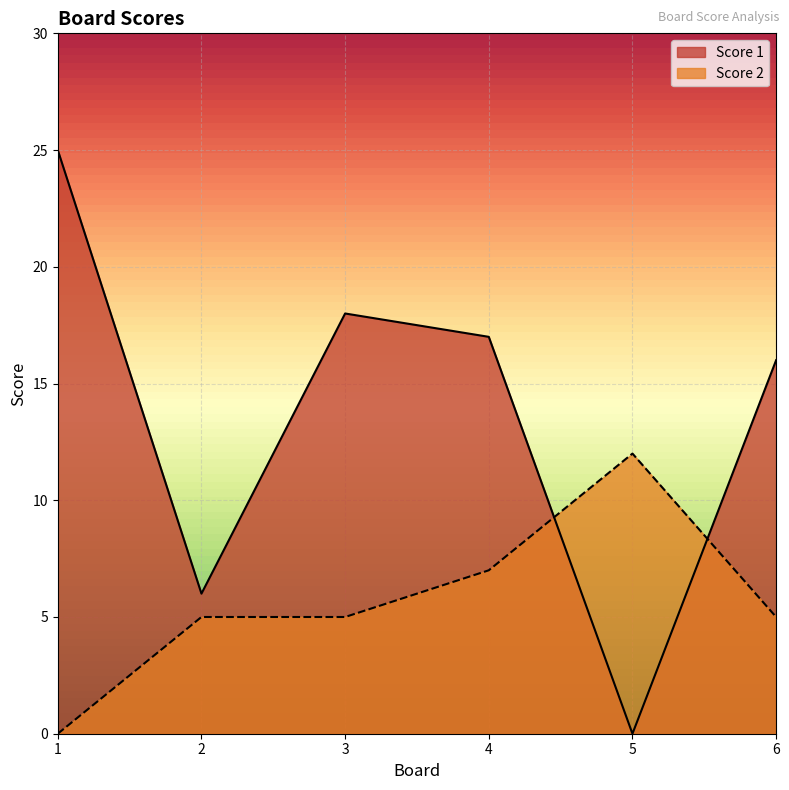

True or false: Score 2 has more than 1 interior local peaks.

False